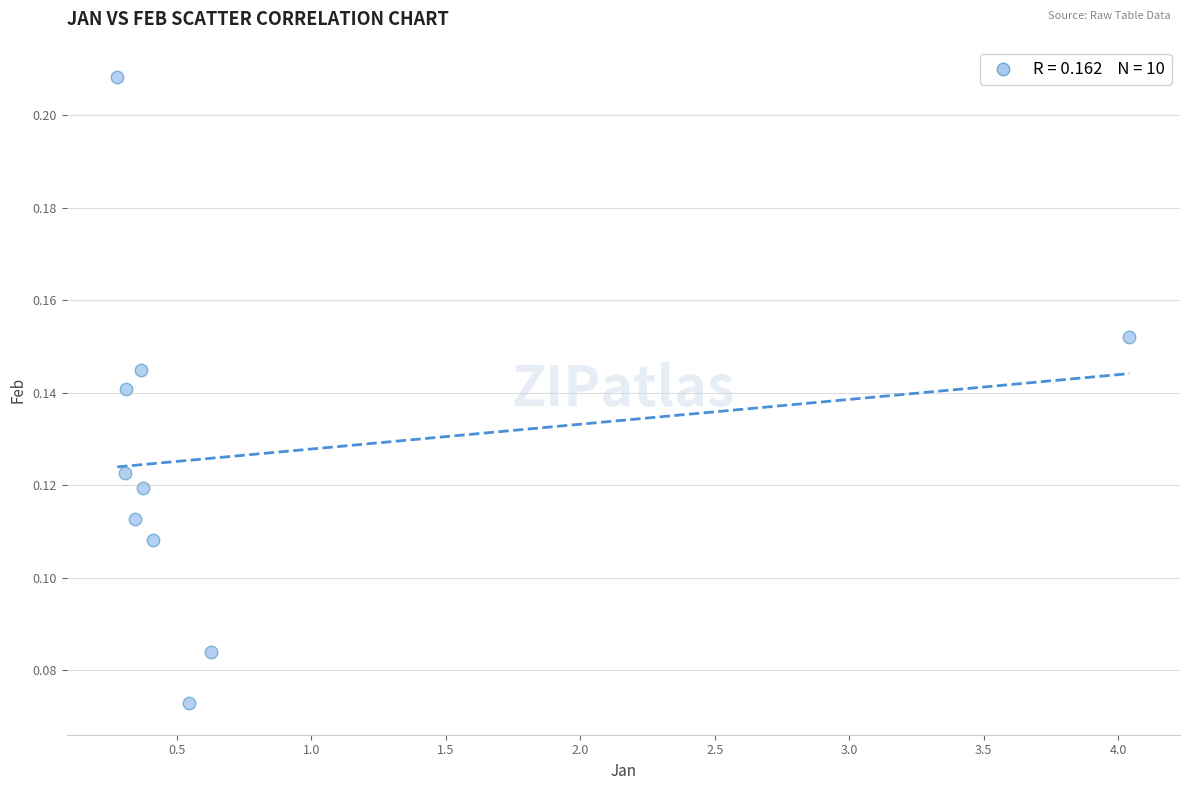

What is the range of X values (max minus min)?

3.8